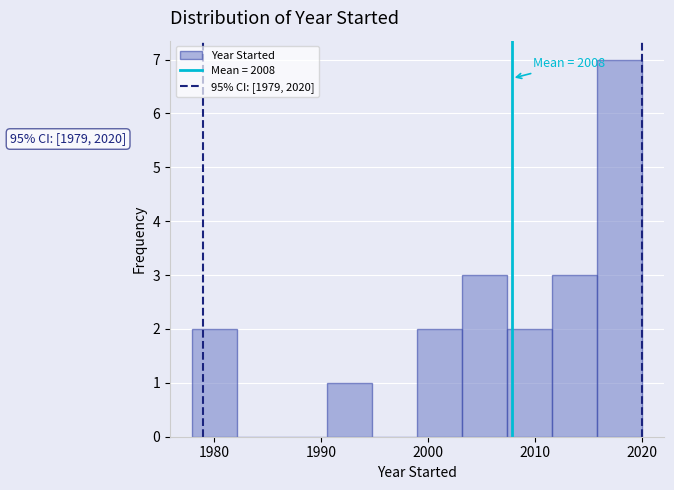

Which range on the x-axis has the tallest bar?

2015.8 to 2020.0